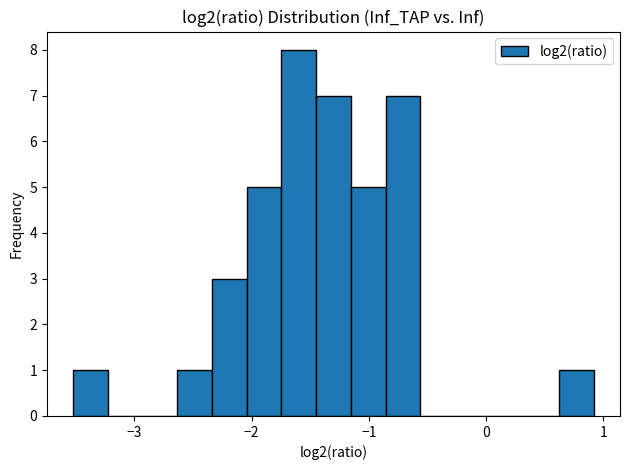

Around what value on the x-axis is the tallest bar? Give the approximate position of its centre, as read against the axis.

-1.6